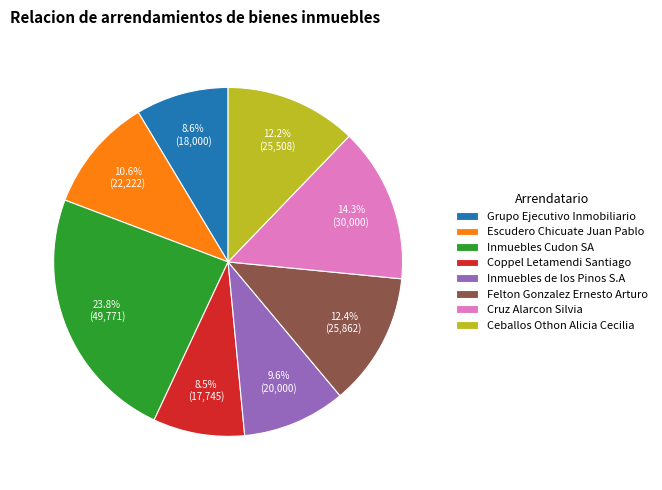

Combined, what portion of the pie is Coppel Letamendi Santiago and Escudero Chicuate Juan Pablo?

19.1%